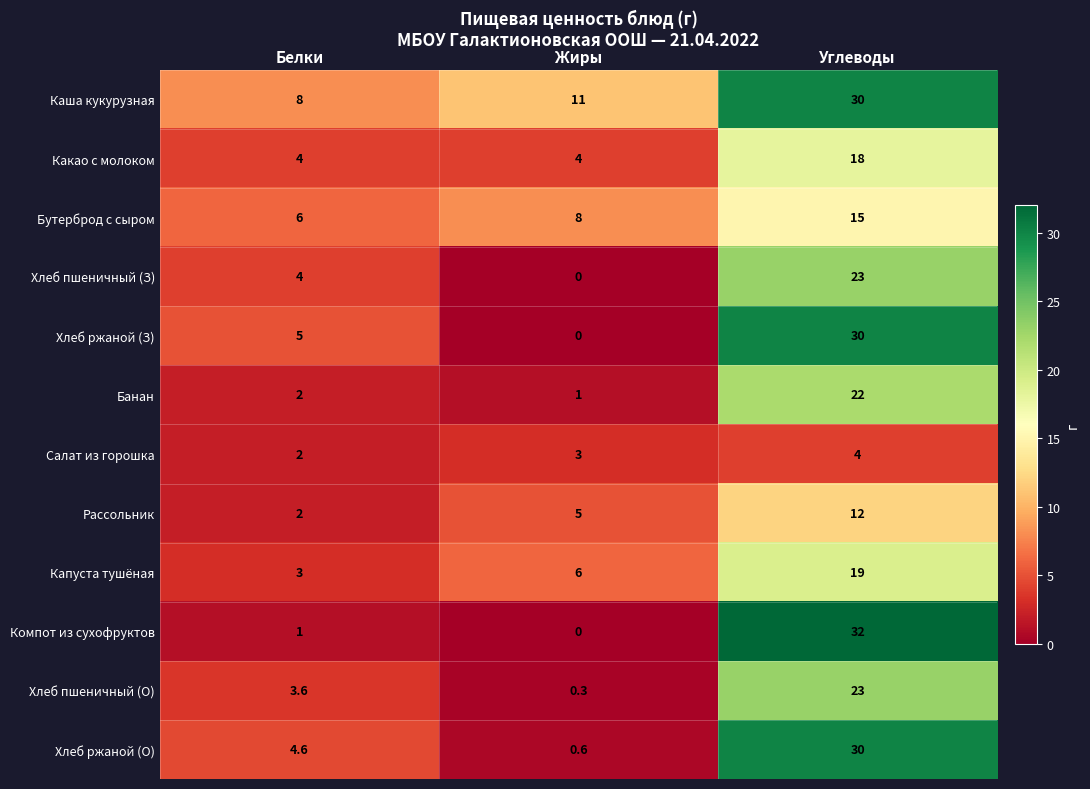

What is the maximum value for Каша кукурузная?

30.0